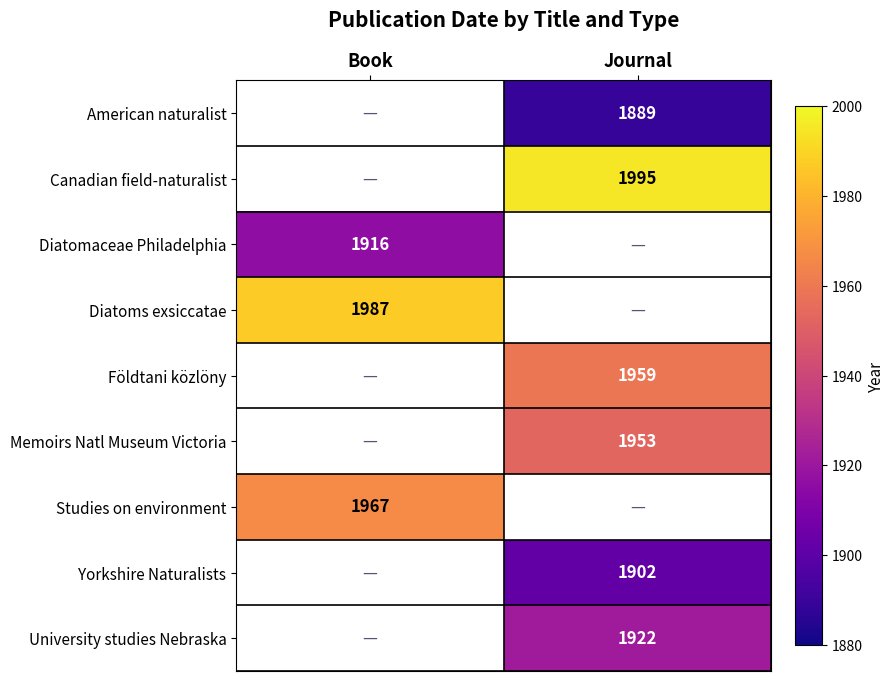

The value of Studies on environment at Book is 3291. True or false?

False